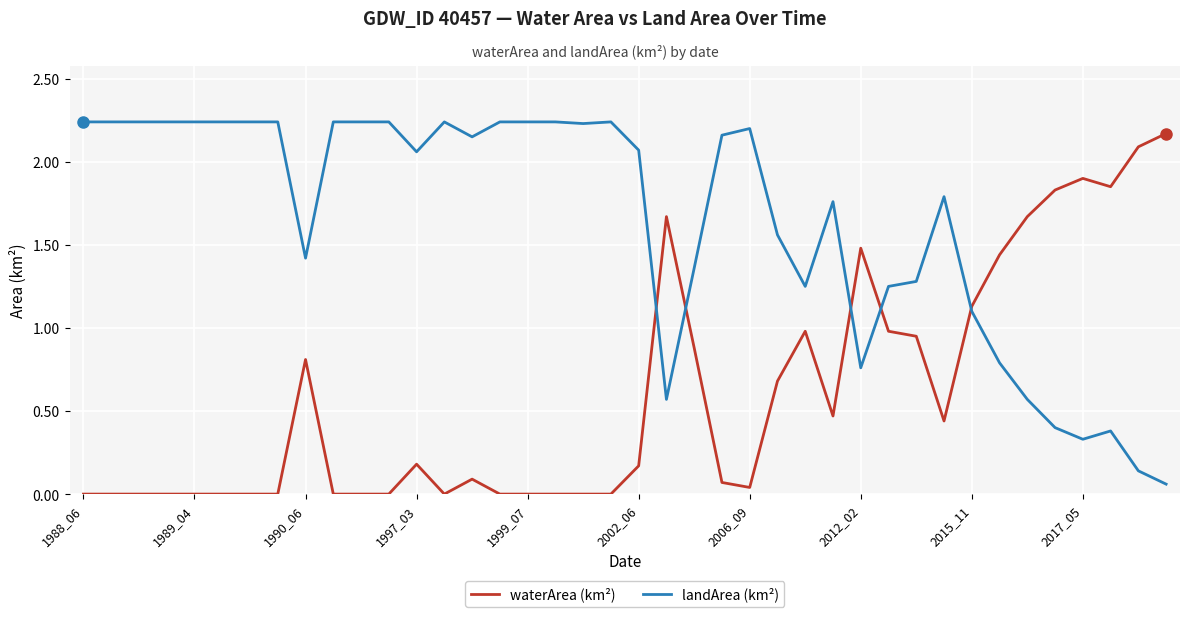

Which series has the largest total across all categories?

landArea (km²)